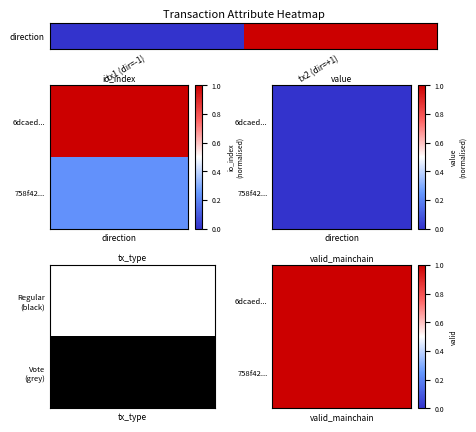

Which label corresponds to the smallest value in the chart?

tx1 (dir=-1)